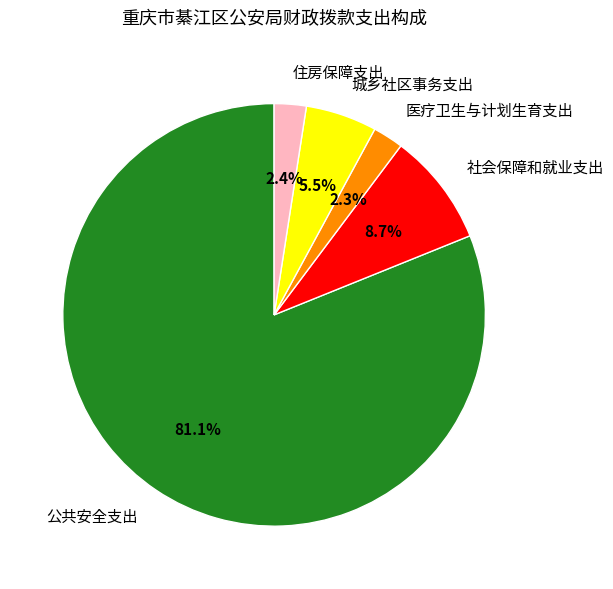

To the nearest percent, what portion does 医疗卫生与计划生育支出 represent?

2%